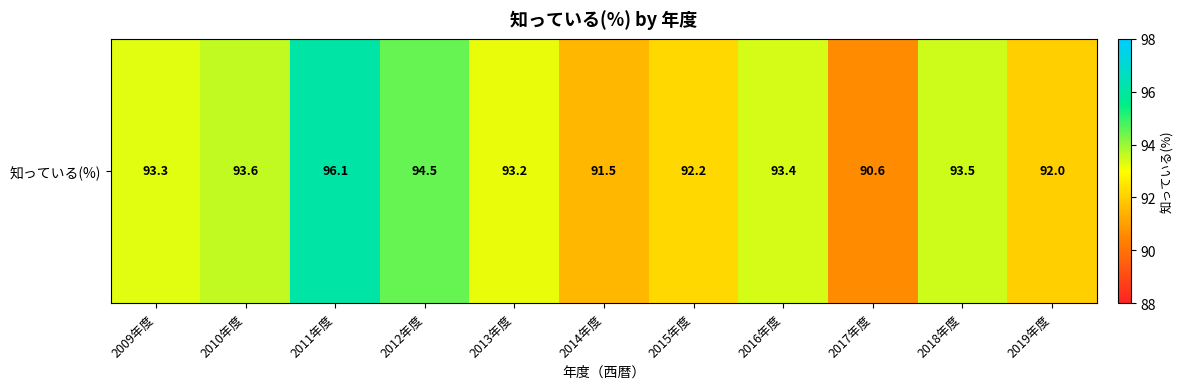

Is it true that the value at 2011年度 is 96.1?

True